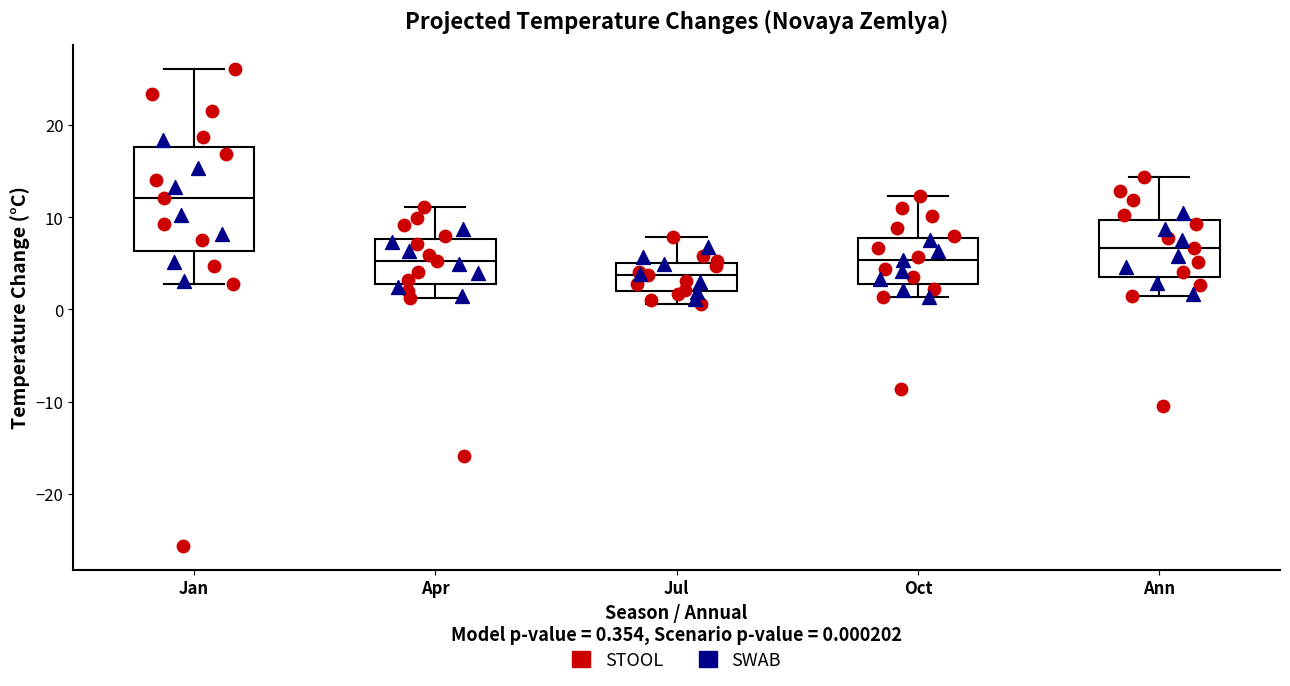

Which box has the lowest median line?

Jul